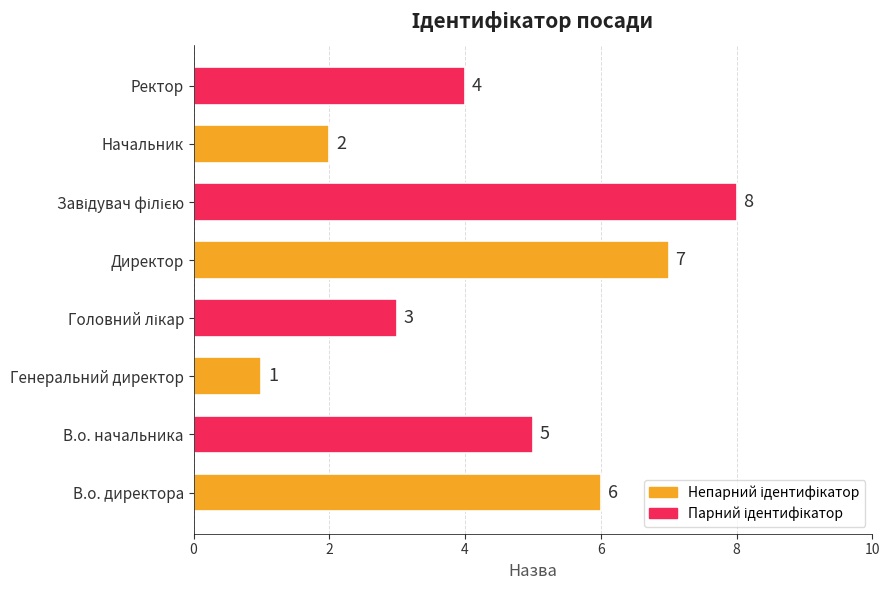

Between Директор and Генеральний директор, which is larger?

Директор